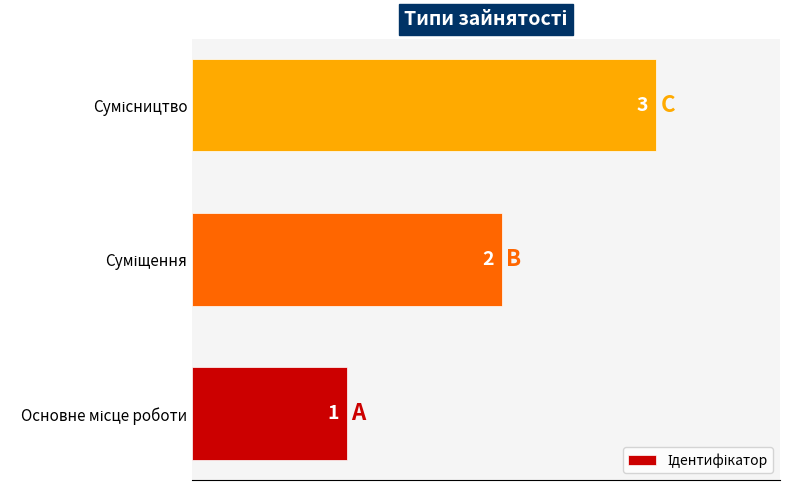

How many values are between 1 and 3?

3